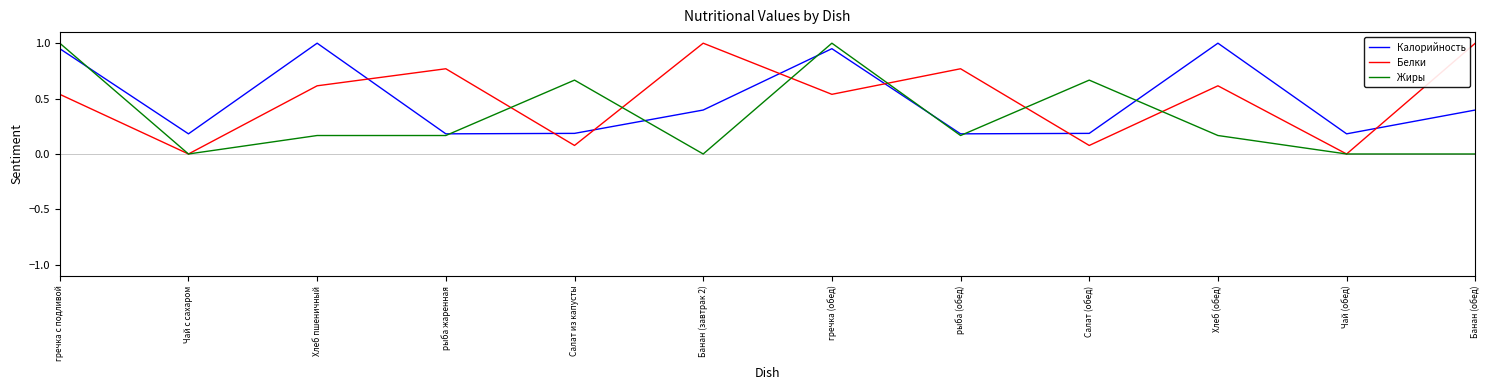

True or false: Жиры and Калорийность intersect in this chart.

True